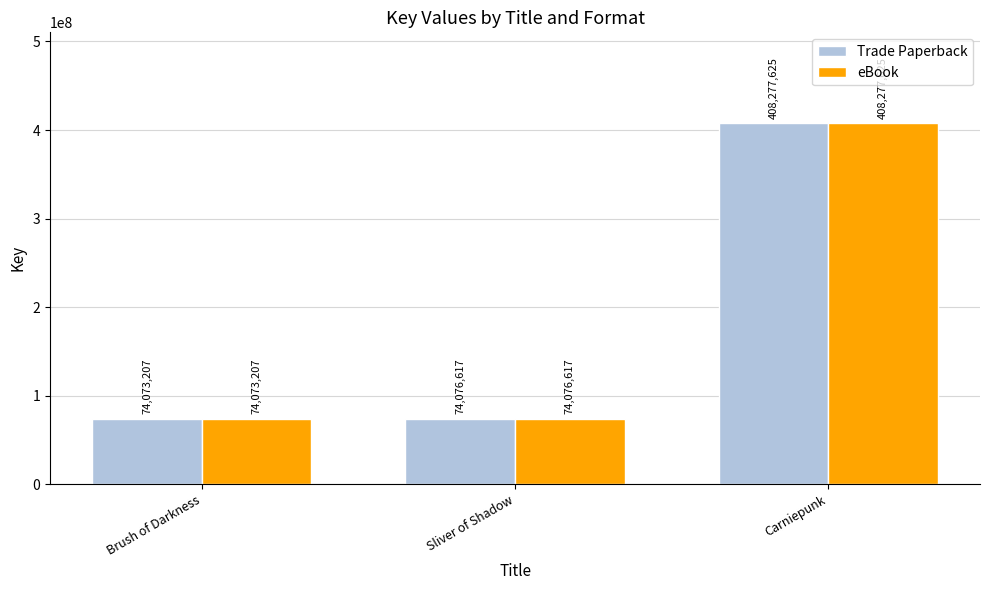

At which label does Trade Paperback reach its minimum?

Brush of Darkness